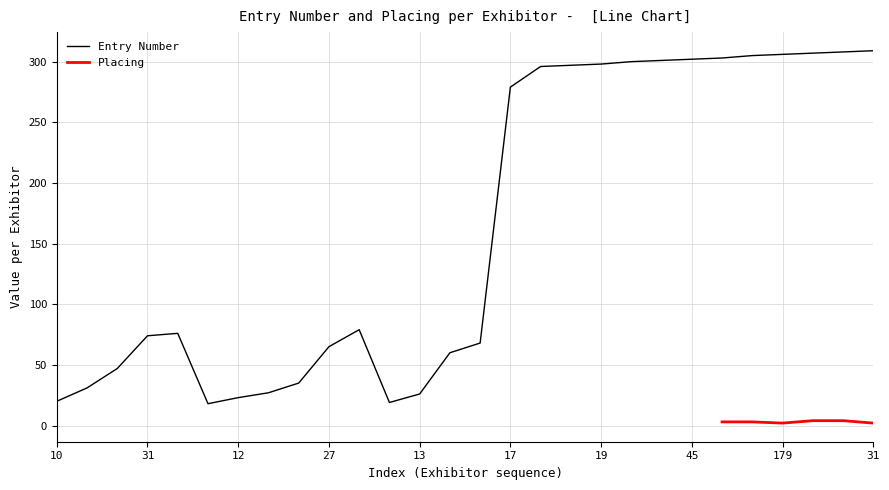

What is the label of the 1st point from the right?

31